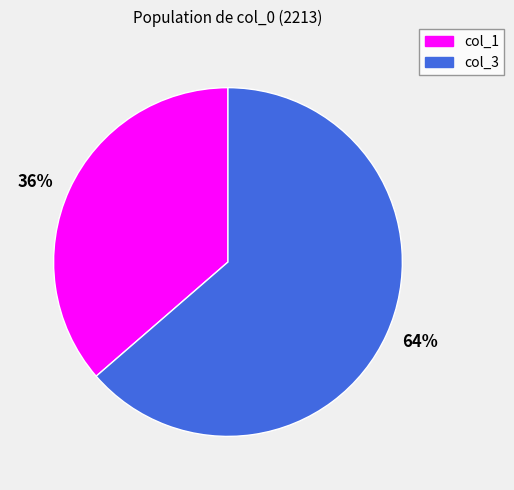

Does 36% represent more than half of the total?

No